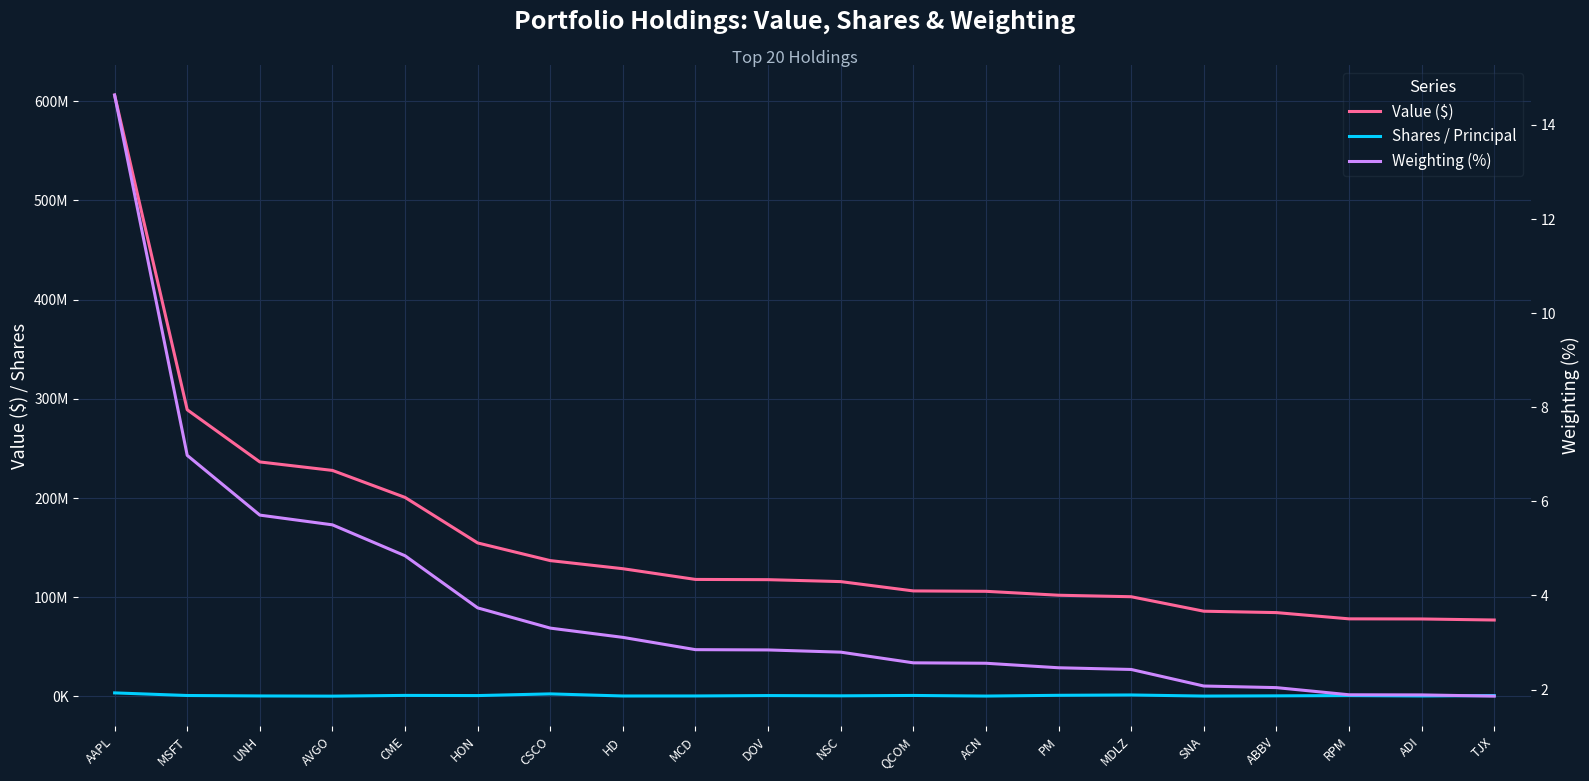

Which has a higher value, NSC or CSCO?

CSCO